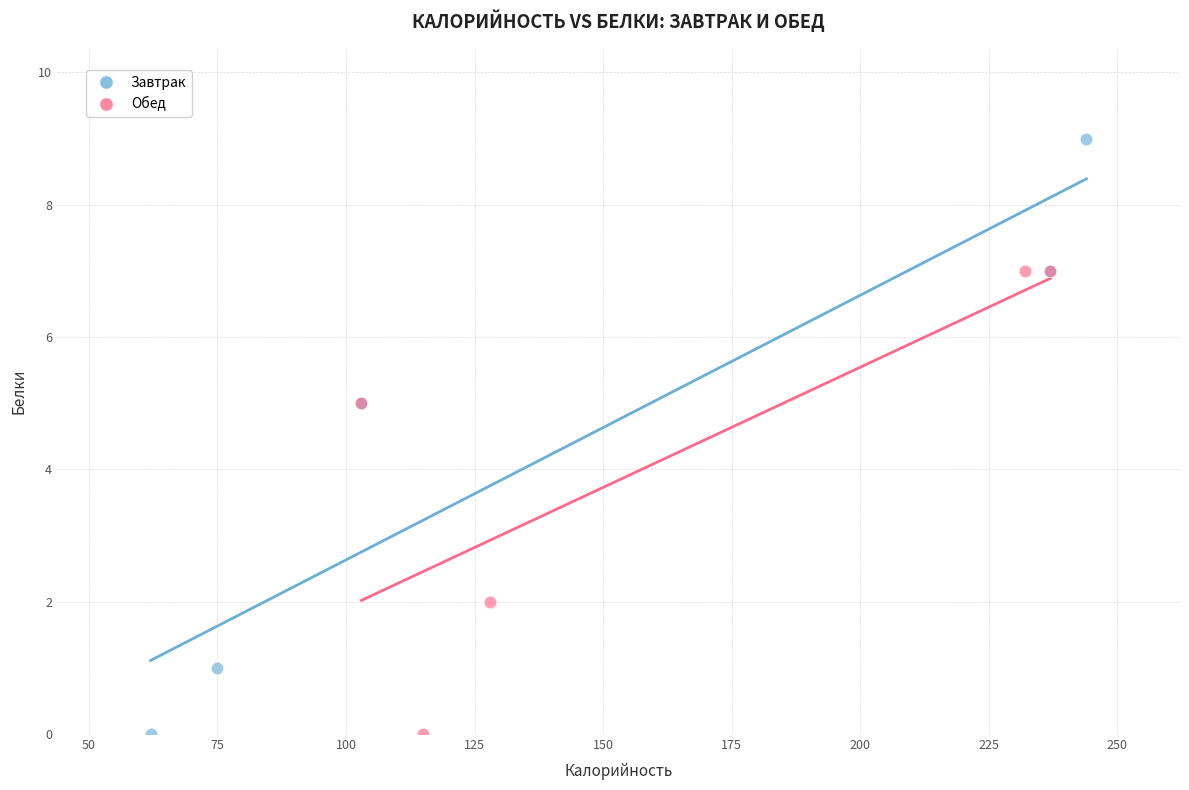

Which series has the largest Y range (max minus min)?

Завтрак